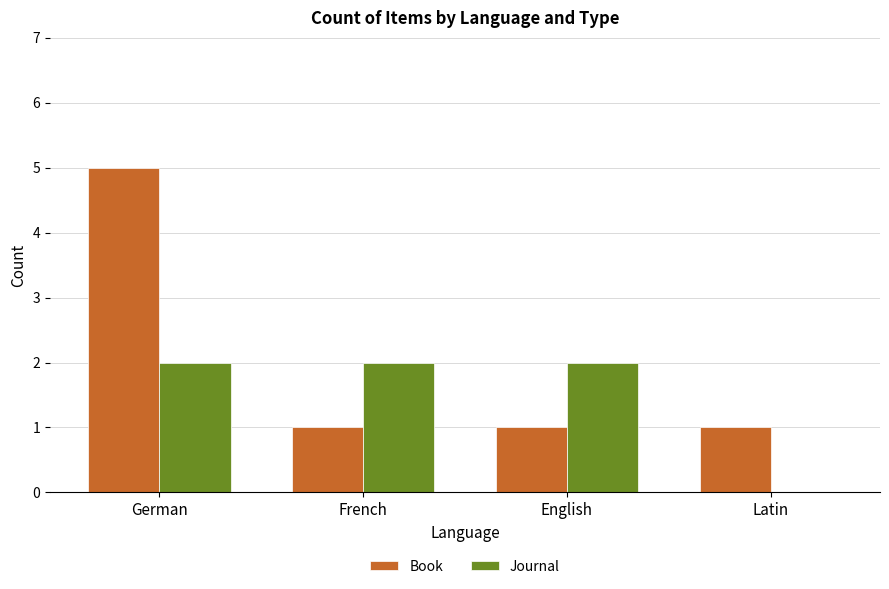

Which series has the widest spread of values?

Book